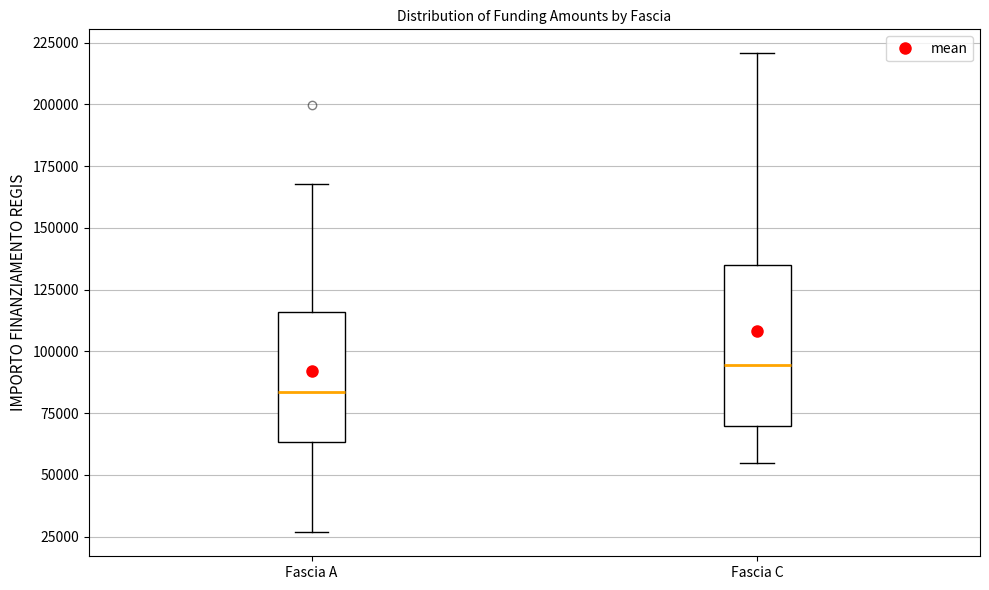

Comparing the boxes themselves (not the whiskers), which one is the tallest?

Fascia C